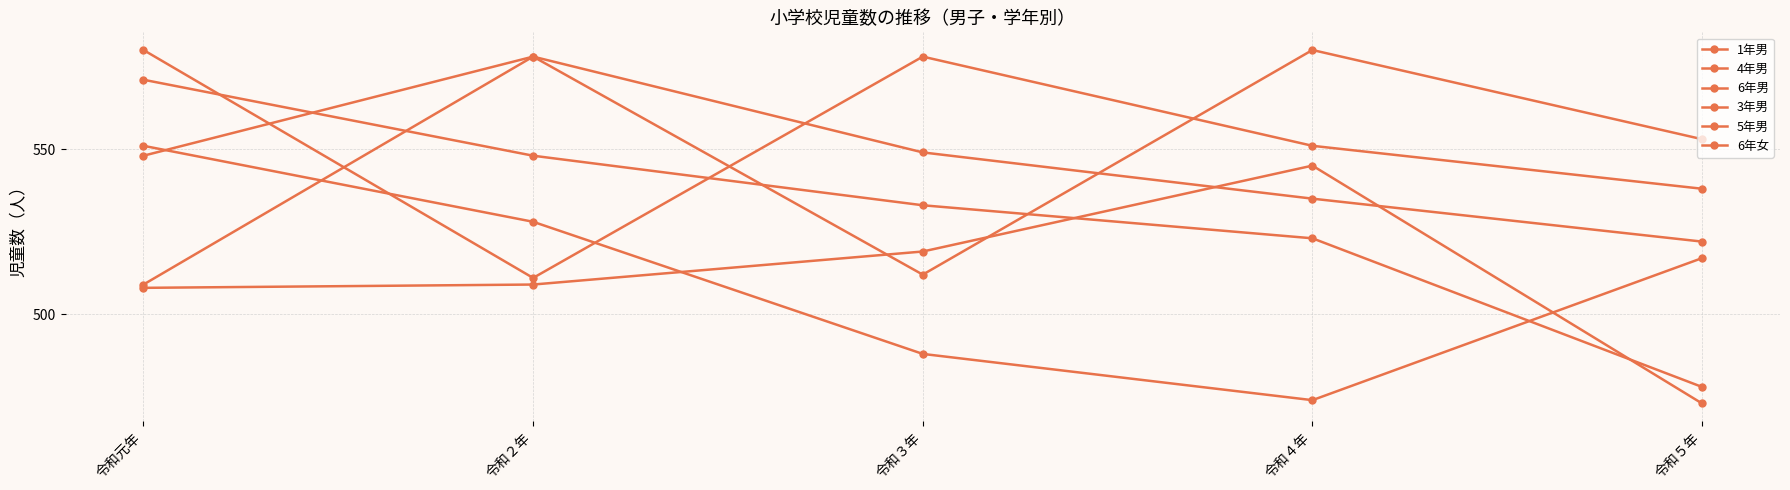

List the series in order of their peak value, highest first.

6年男, 5年男, 4年男, 3年男, 1年男, 6年女